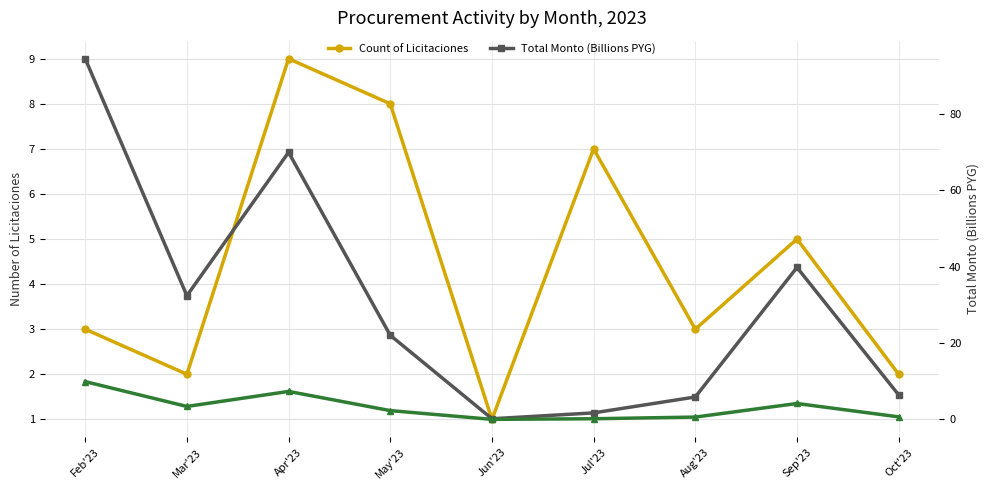

Reading left to right, list all the values displayed in this chart.

Count of Licitaciones: 3.0	2.0	9.0	8.0	1.0	7.0	3.0	5.0	2.0
Total Monto (Billions PYG): 94.4	32.4	69.9	22.0	0.2	1.7	5.9	39.8	6.4
Monto Normalized: 9.9	3.4	7.3	2.3	0.0	0.2	0.6	4.2	0.7